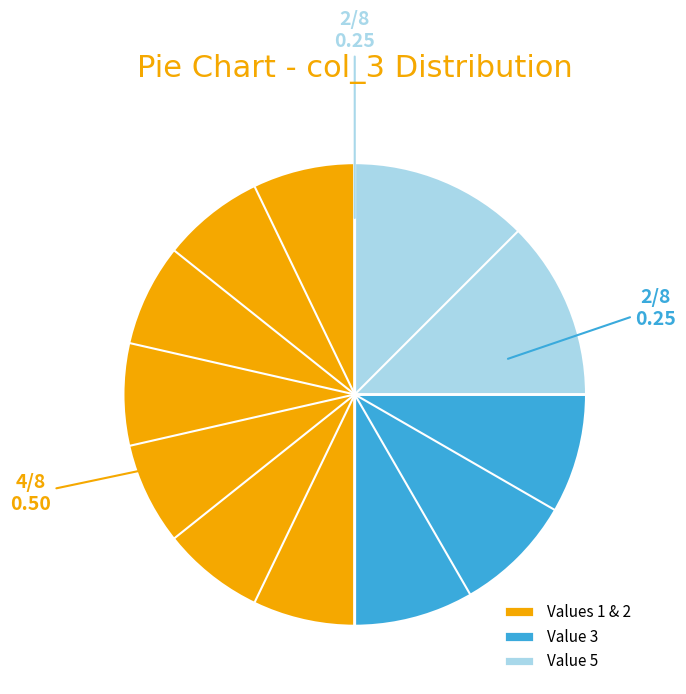

Is it true that Value 5 is 15% of the pie?

False